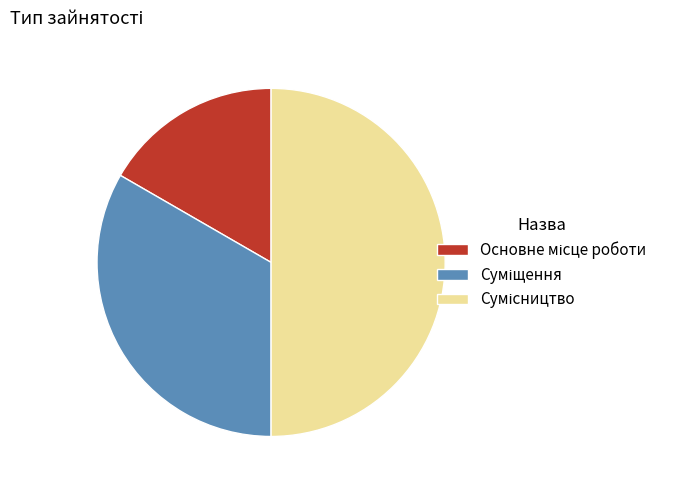

How many segments does this pie chart have?

3